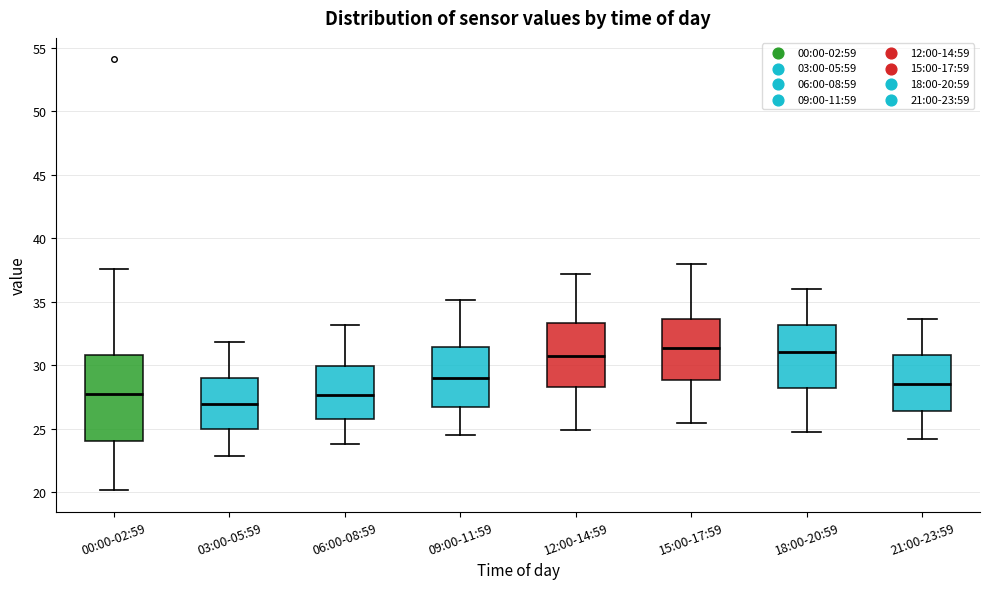

Reading left to right, transcribe this box plot: for each box, give where its median line is, the range the box spans, and where its two whiskers end, as read against the y-axis. The values are not printed on the chart, so give them approximately, as read against the axis.

00:00-02:59: median 27.5, box 24.0 to 31.0, whiskers 20.0 to 37.5
03:00-05:59: median 27.0, box 25.0 to 29.0, whiskers 23.0 to 32.0
06:00-08:59: median 27.5, box 26.0 to 30.0, whiskers 24.0 to 33.0
09:00-11:59: median 29.0, box 26.5 to 31.5, whiskers 24.5 to 35.0
12:00-14:59: median 31.0, box 28.5 to 33.5, whiskers 25.0 to 37.0
15:00-17:59: median 31.5, box 29.0 to 33.5, whiskers 25.5 to 38.0
18:00-20:59: median 31.0, box 28.0 to 33.0, whiskers 24.5 to 36.0
21:00-23:59: median 28.5, box 26.5 to 31.0, whiskers 24.0 to 33.5